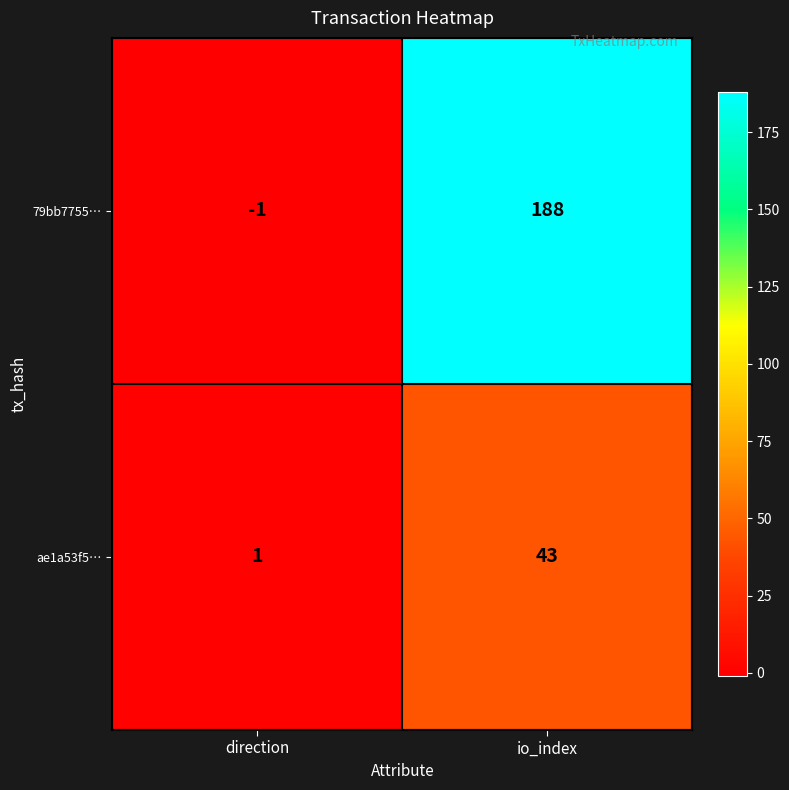

Which series has the largest range (max minus min)?

79bb7755…